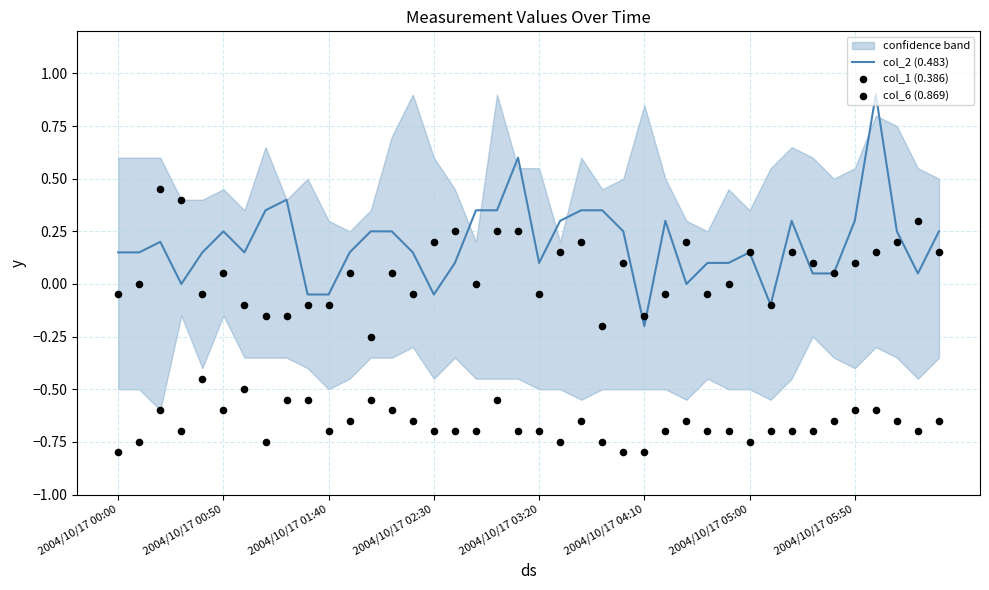

Which series contains the lowest Y value?

col_6 (0.869)